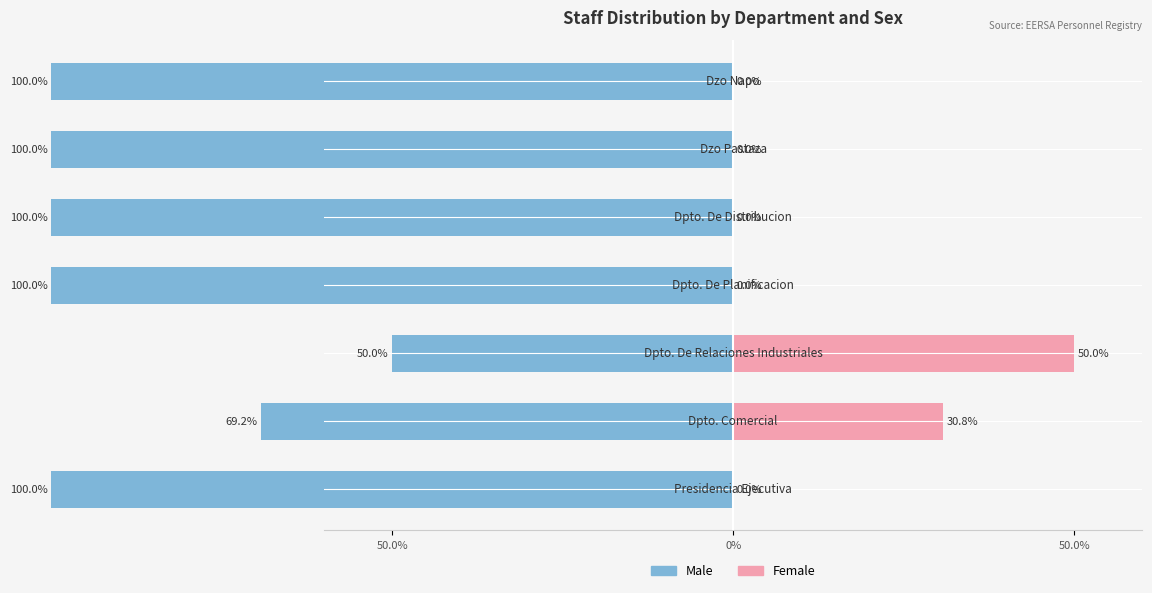

What is the difference between the maximum and minimum values in the Female series?

50.0